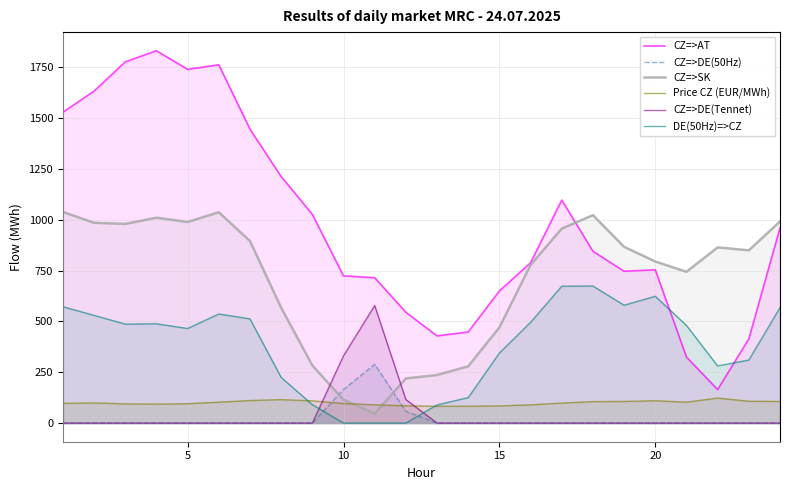

What is the difference between the highest and lowest values at 15?

649.9